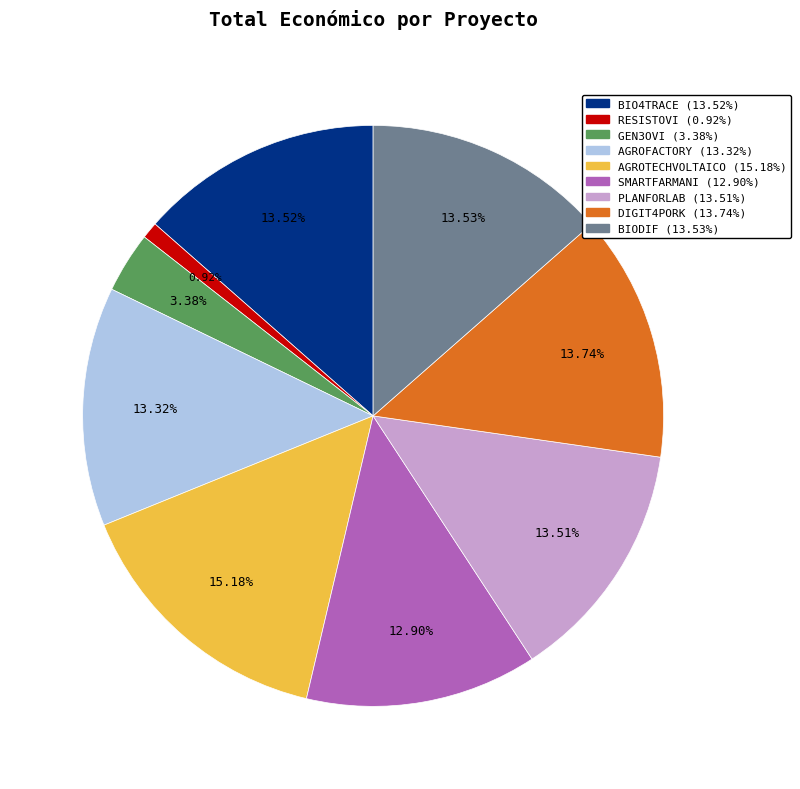

True or false: AGROFACTORY accounts for 3% of the total.

False